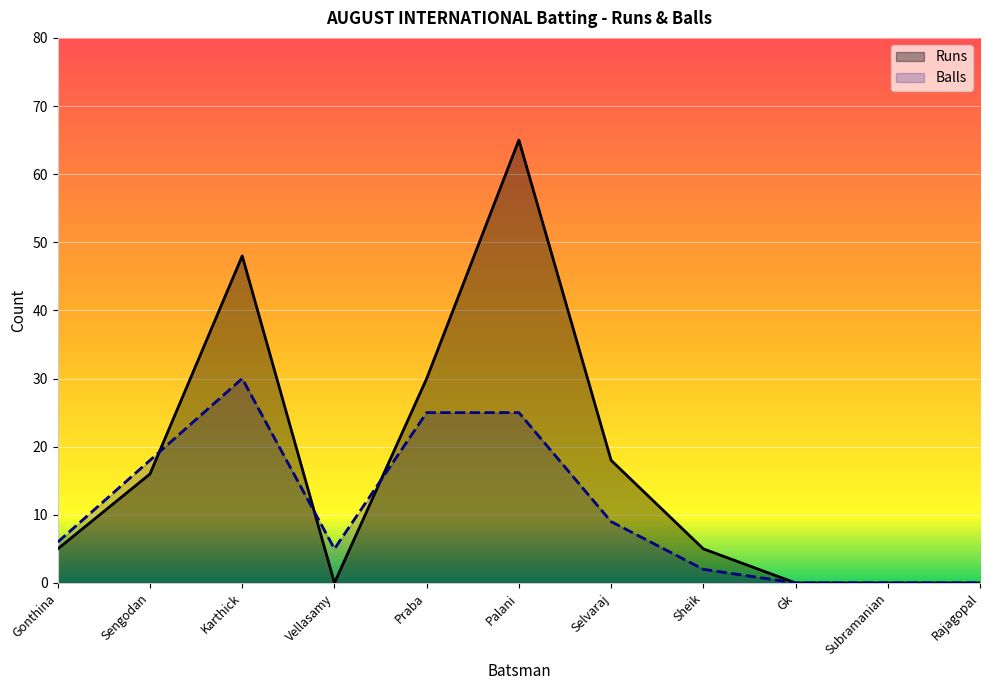

What is the total value across all series at Vellasamy?

5